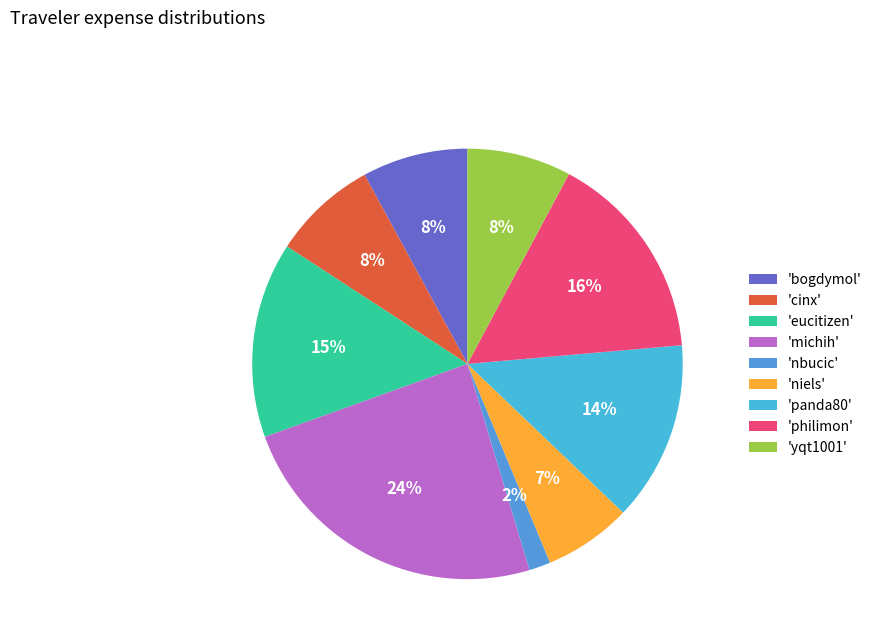

How many slices are in this pie chart?

9